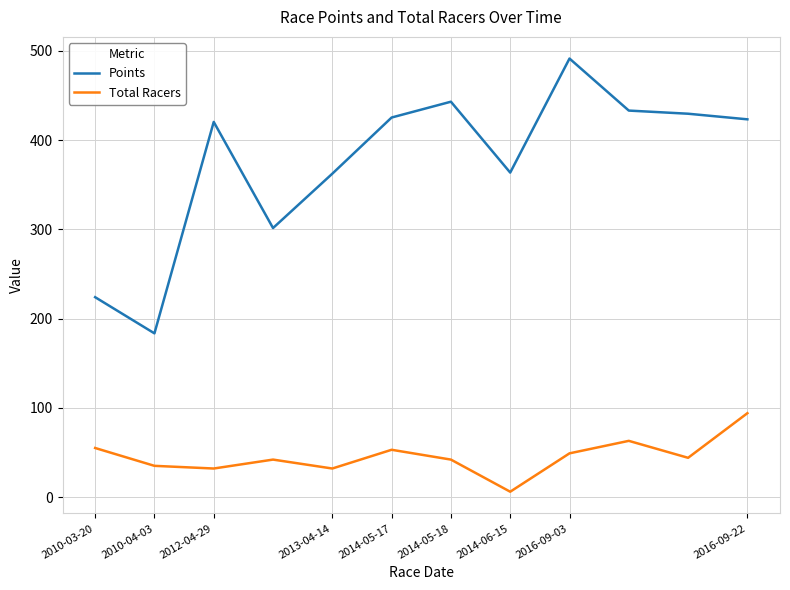

Which series has the largest total across all categories?

Points